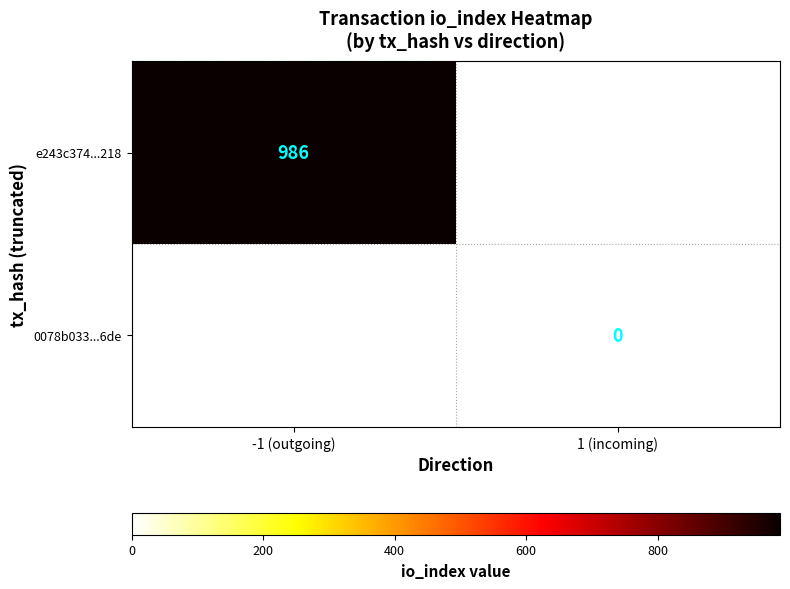

The value of e243c374...218 at -1 (outgoing) is 228.9. True or false?

False